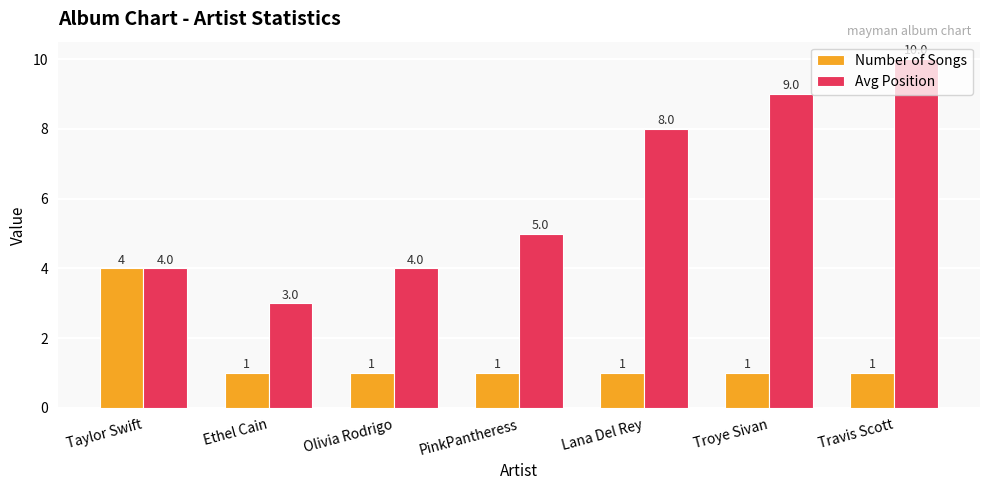

True or false: Avg Position has a value of 9 at Troye Sivan.

True